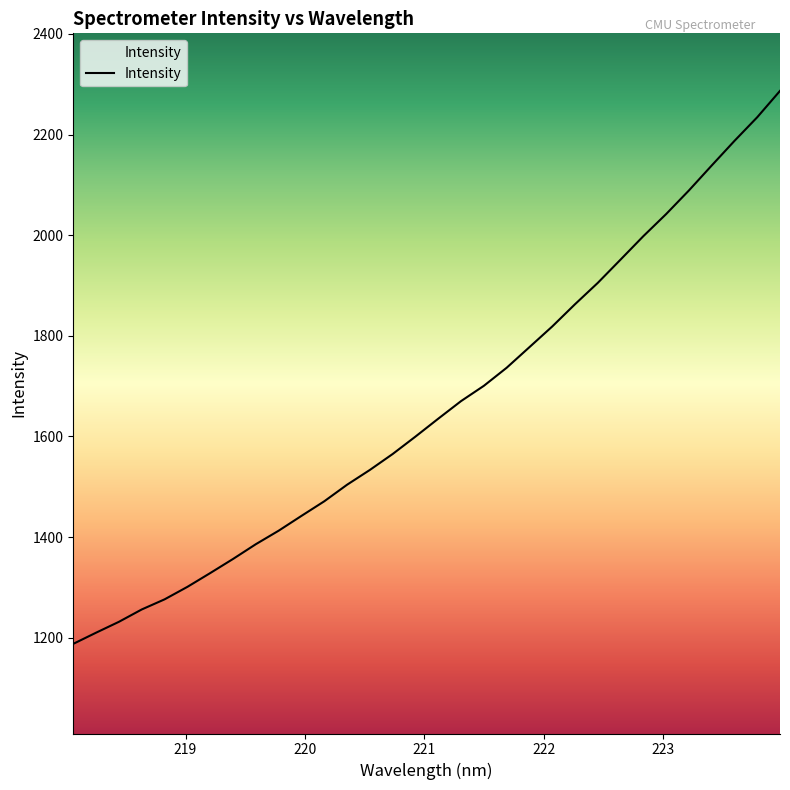

What is the maximum value shown in the chart?

2286.9